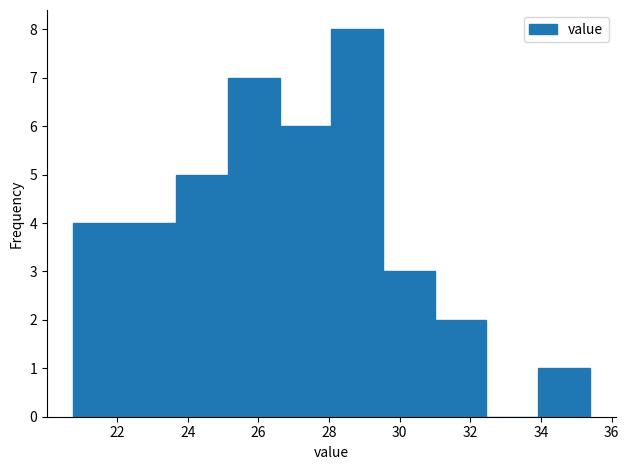

How tall is the bar that spans 23.6 to 25.2 on the x-axis? Neither the bar edges nor the heights are printed on the chart, so give them approximately, as read against the axes.

5